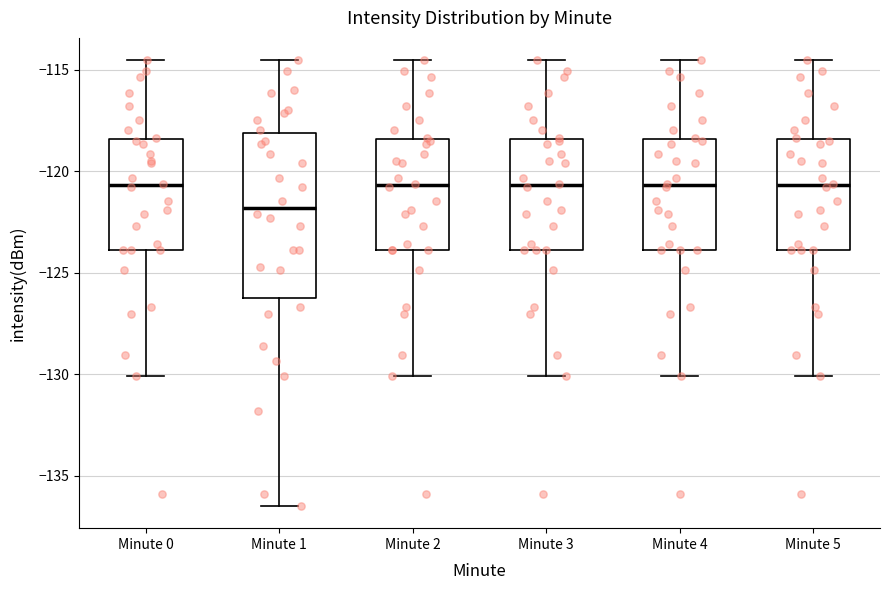

Reading left to right, transcribe this box plot: for each box, give where its median line is, the range the box spans, and where its two whiskers end, as read against the y-axis. The values are not printed on the chart, so give them approximately, as read against the axis.

Minute 0: median -120.5, box -124.0 to -118.5, whiskers -130.0 to -114.5
Minute 1: median -122.0, box -126.0 to -118.0, whiskers -136.5 to -114.5
Minute 2: median -120.5, box -124.0 to -118.5, whiskers -130.0 to -114.5
Minute 3: median -120.5, box -124.0 to -118.5, whiskers -130.0 to -114.5
Minute 4: median -120.5, box -124.0 to -118.5, whiskers -130.0 to -114.5
Minute 5: median -120.5, box -124.0 to -118.5, whiskers -130.0 to -114.5